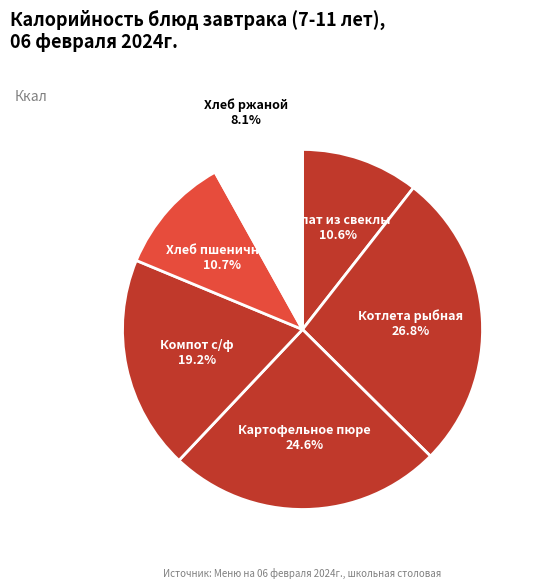

Is it true that Котлета рыбная is 39% of the pie?

False